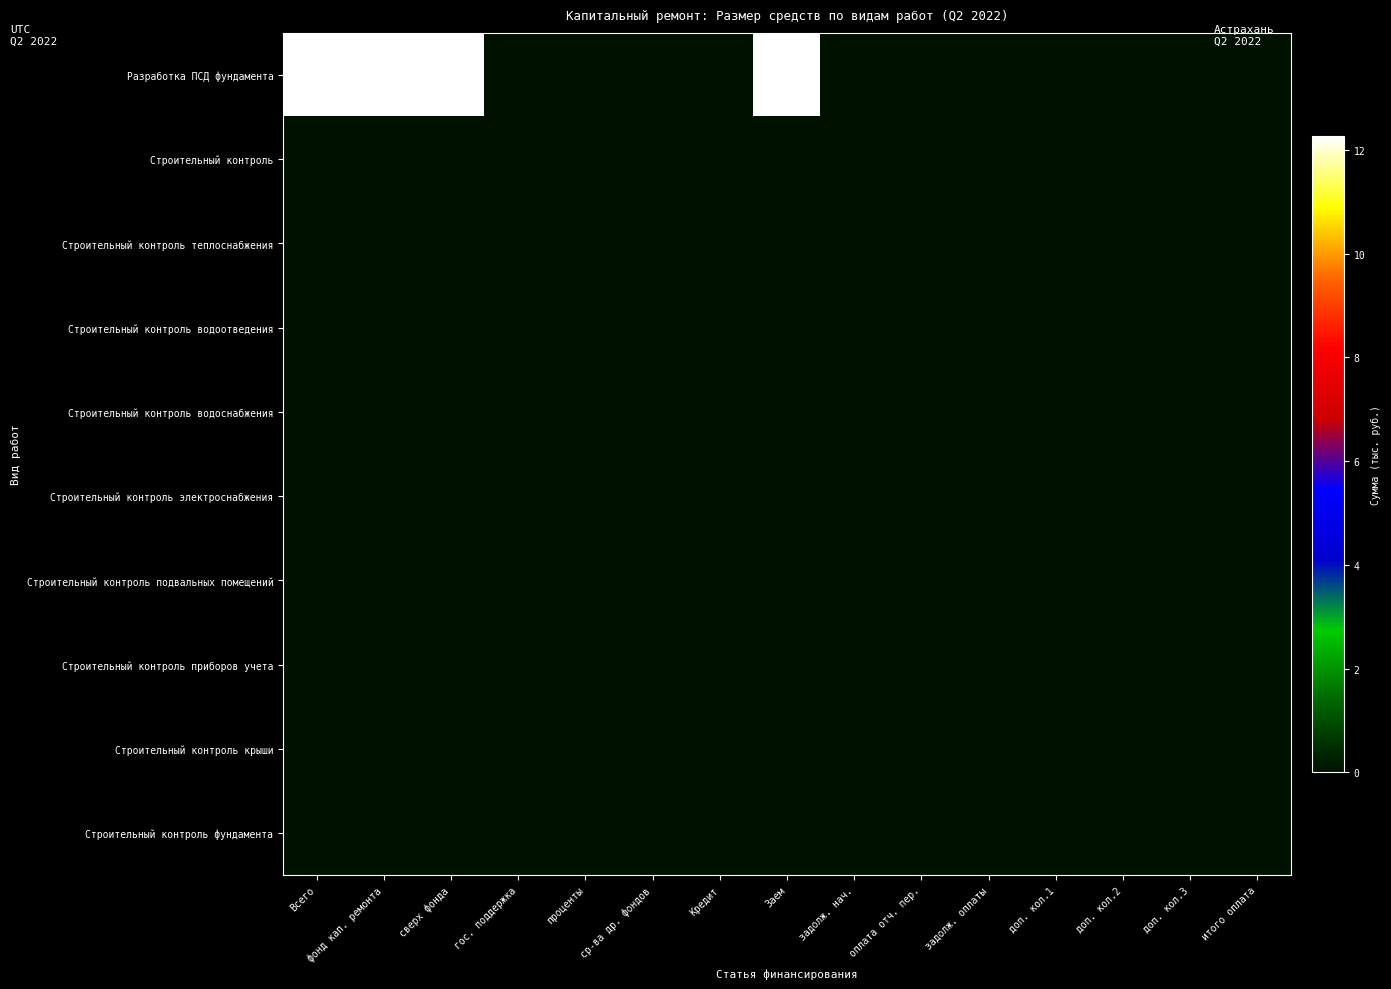

Which label corresponds to the largest value in the chart?

Всего